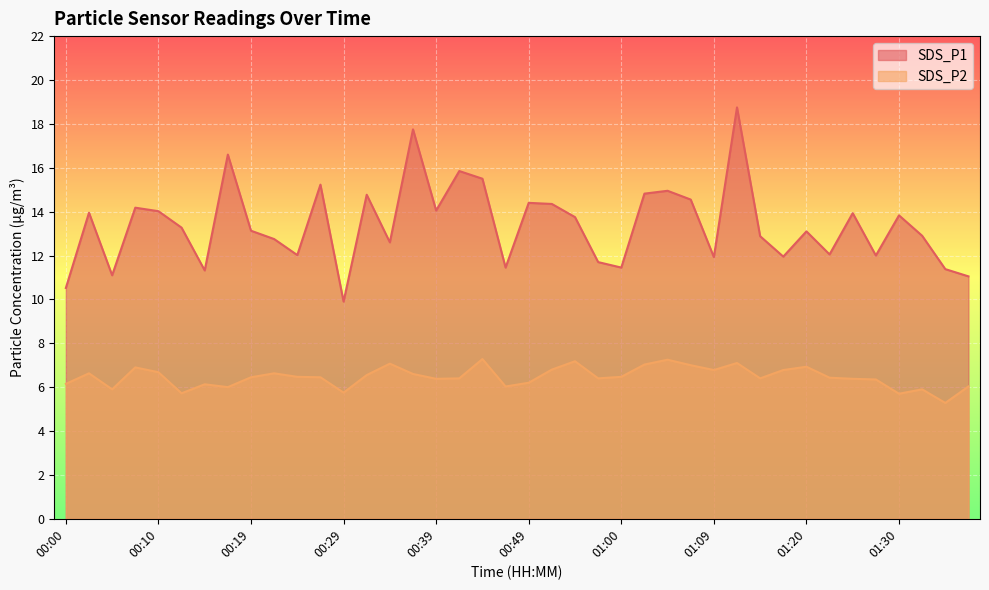

Is it true that SDS_P2 equals 1.8 at 00:12?

False